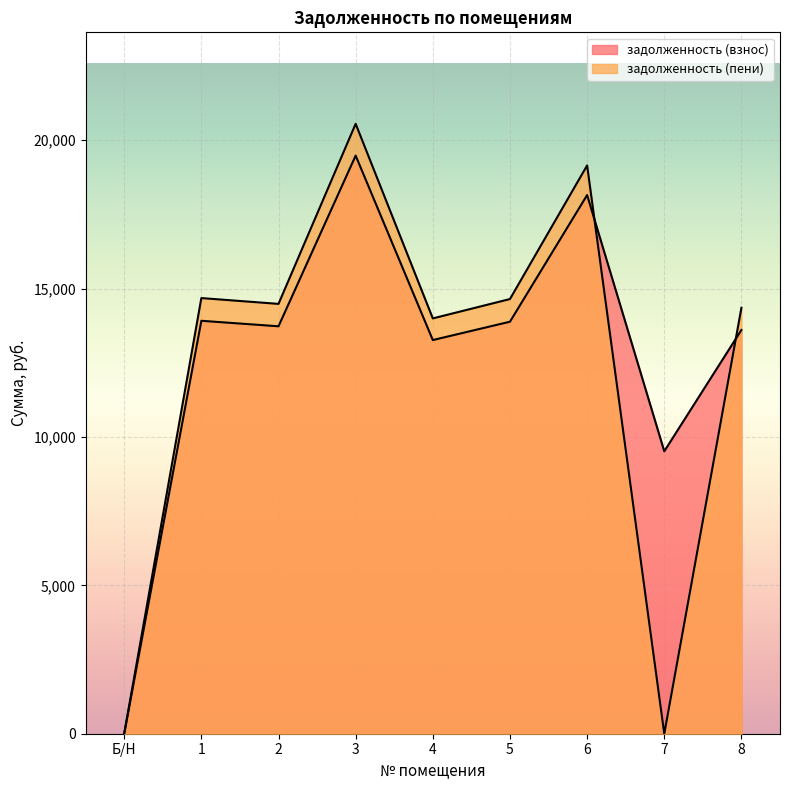

What is the sum of all задолженность (пени) values?

111871.1